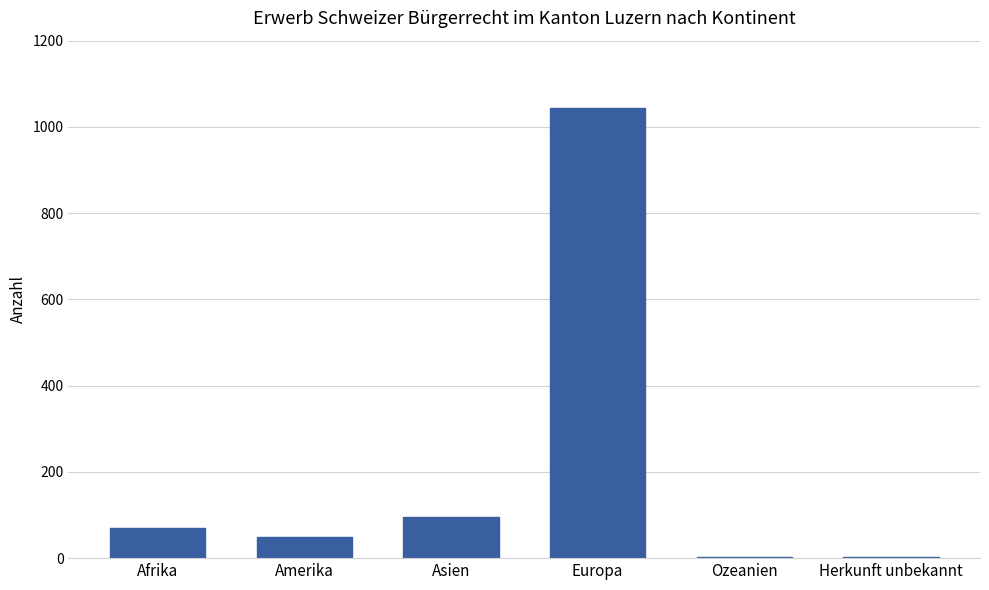

What is the difference between the values at Herkunft unbekannt and Amerika?

45